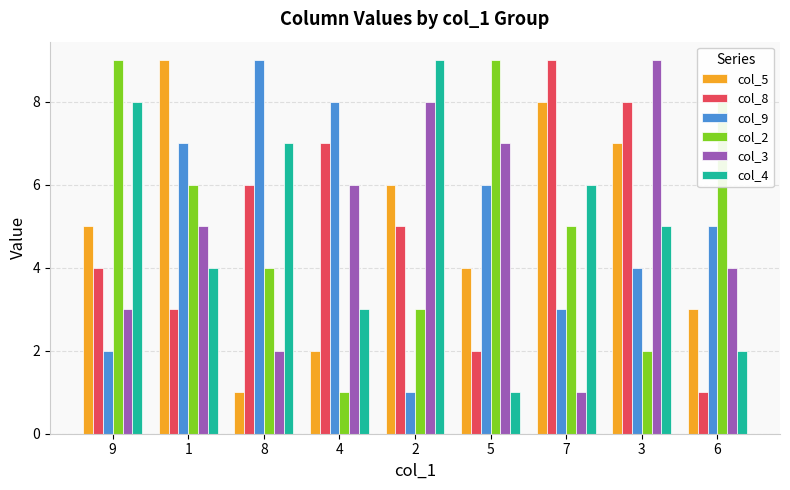

What is the difference between the highest and lowest values at 3?

7